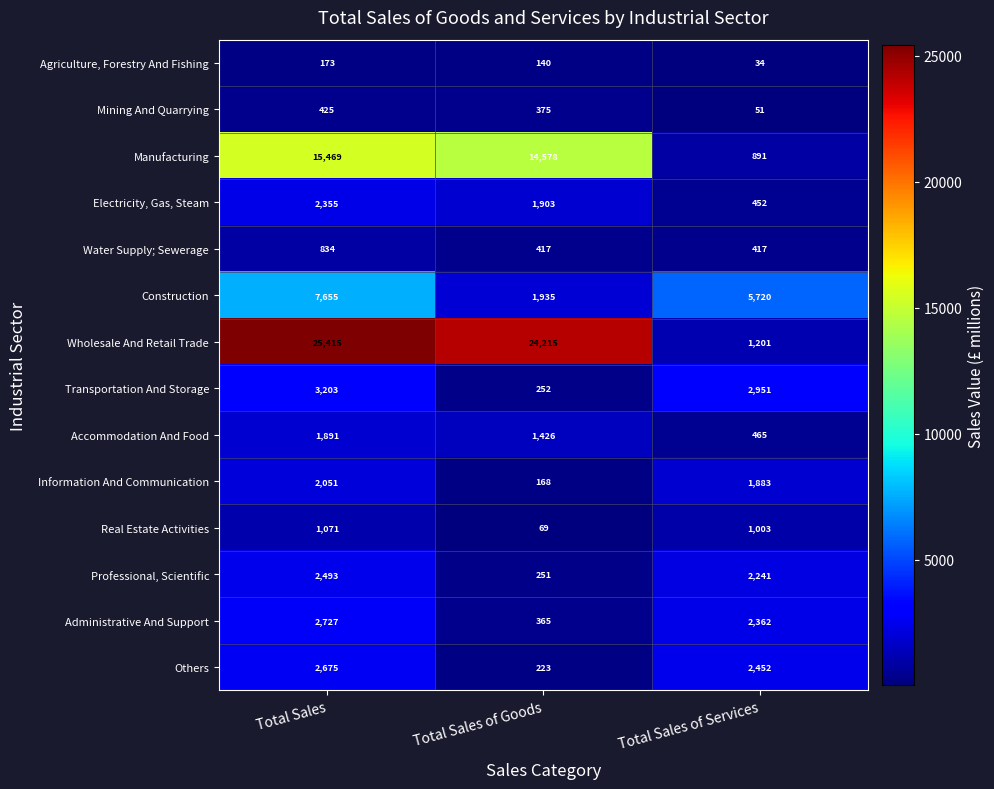

What is the spread (max minus min) of values at Total Sales?

25242